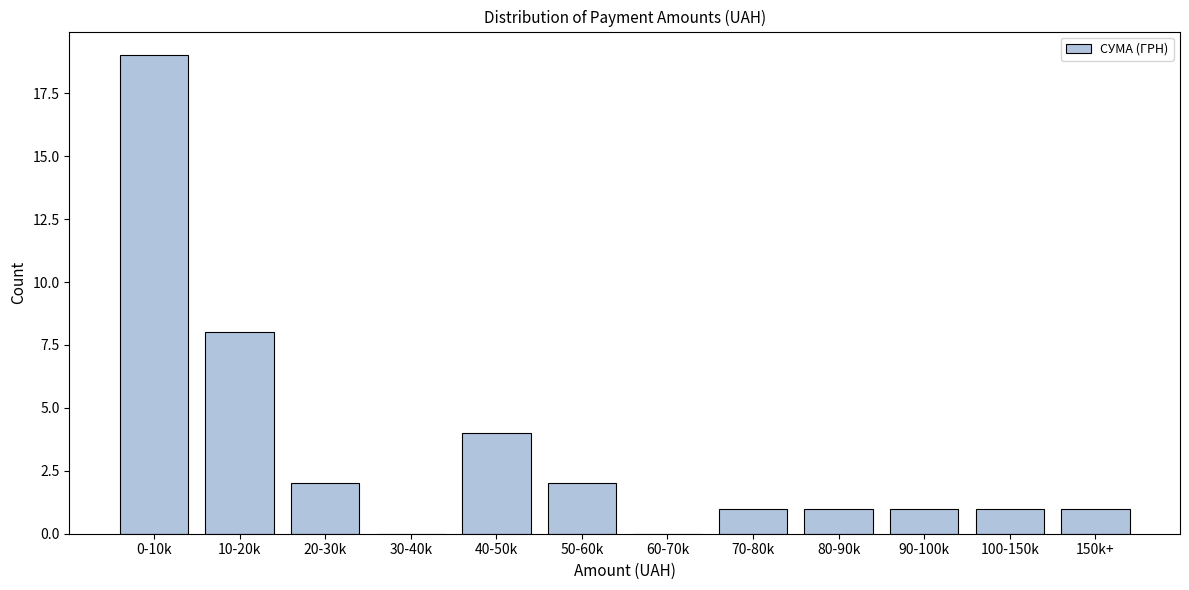

Reading left to right, what are all the values shown in this chart?

0-10k=19	10-20k=8	20-30k=2	30-40k=0	40-50k=4	50-60k=2	60-70k=0	70-80k=1	80-90k=1	90-100k=1	100-150k=1	150k+=1